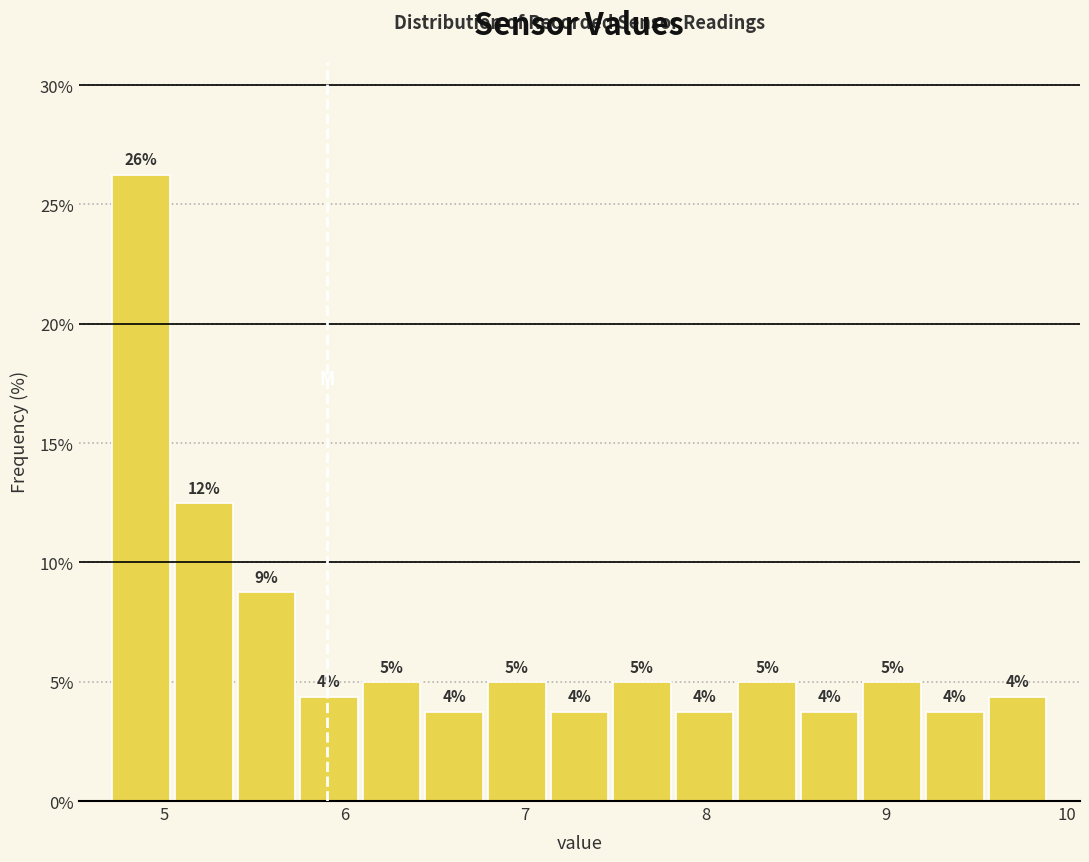

Read against the x-axis, roughly where is the centre of the tallest bar?

4.9